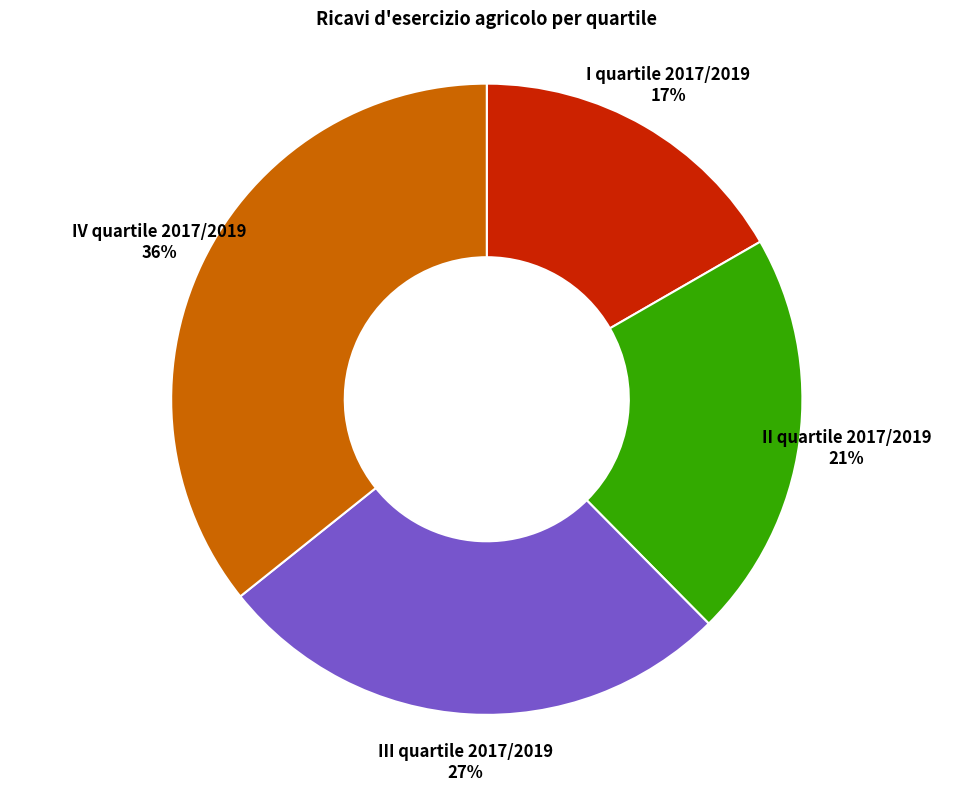

Is there a majority slice in this chart?

No